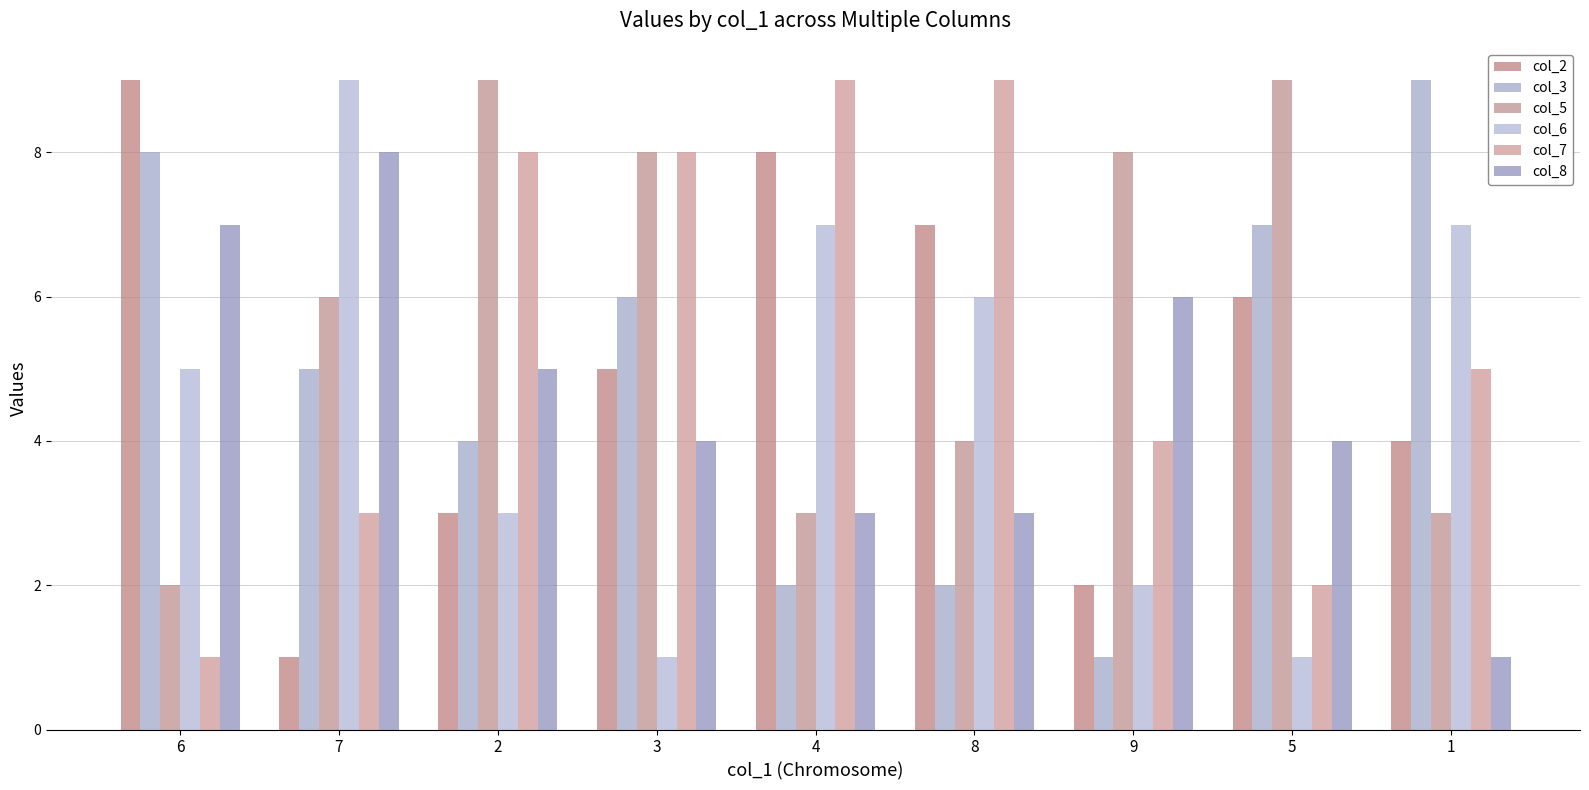

Reading left to right, transcribe all the data shown in this chart.

col_2: 9	1	3	5	8	7	2	6	4
col_3: 8	5	4	6	2	2	1	7	9
col_5: 2	6	9	8	3	4	8	9	3
col_6: 5	9	3	1	7	6	2	1	7
col_7: 1	3	8	8	9	9	4	2	5
col_8: 7	8	5	4	3	3	6	4	1